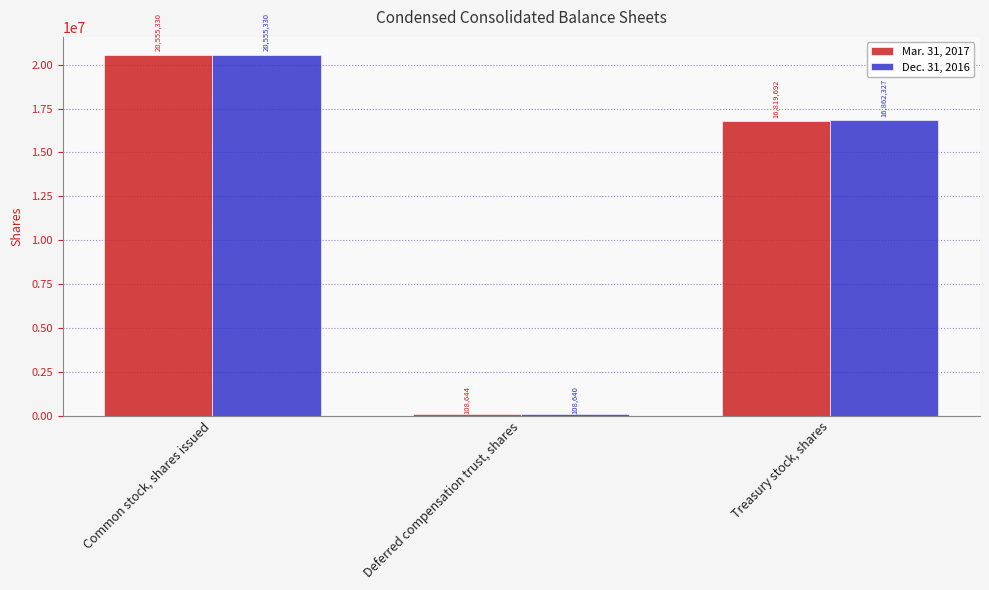

Does the chart contain any negative values?

No